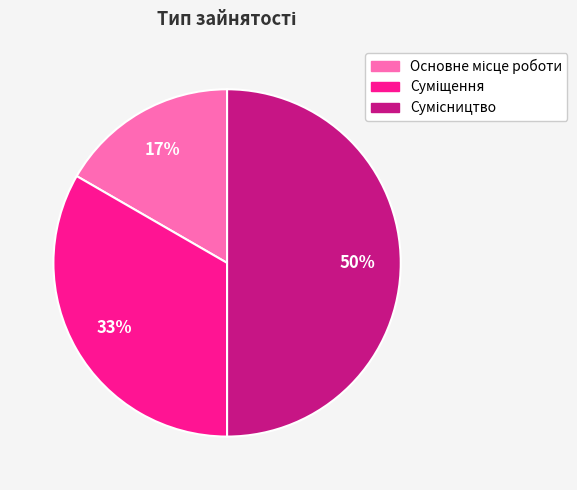

To the nearest percent, what is the average slice percentage?

33%